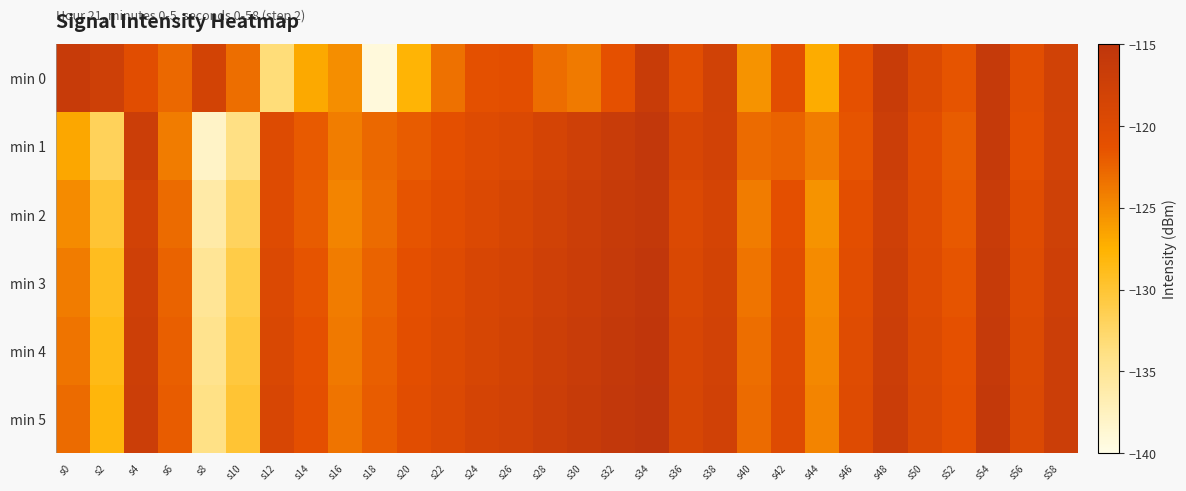

Which label corresponds to the smallest value in the chart?

s18